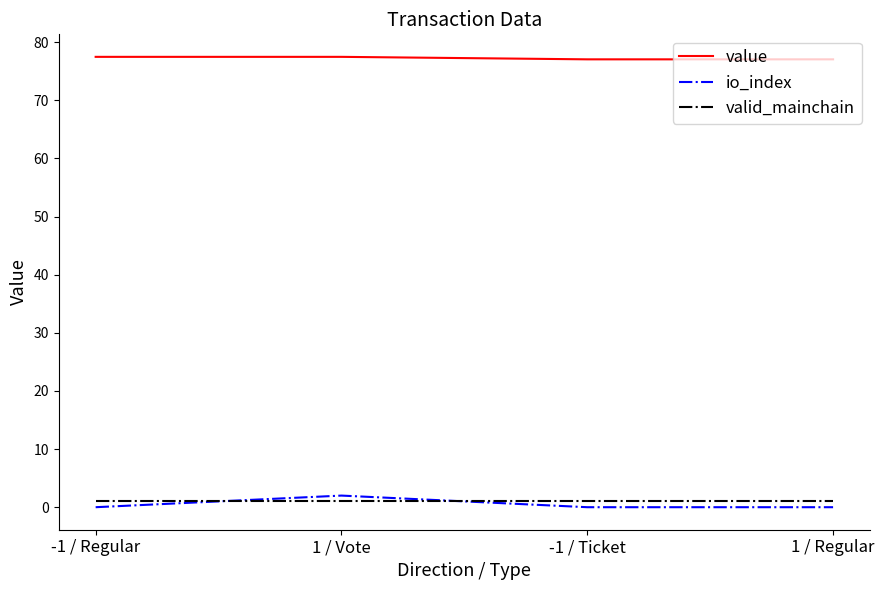

Is the value of value at 1 / Regular greater than the value of io_index at -1 / Regular?

Yes